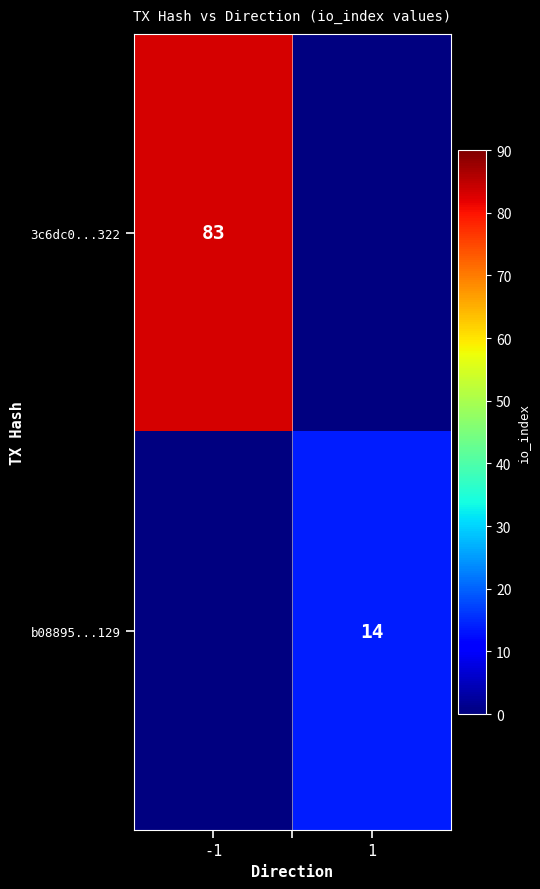

The b08895...129 series shows 25 at 1. True or false?

False